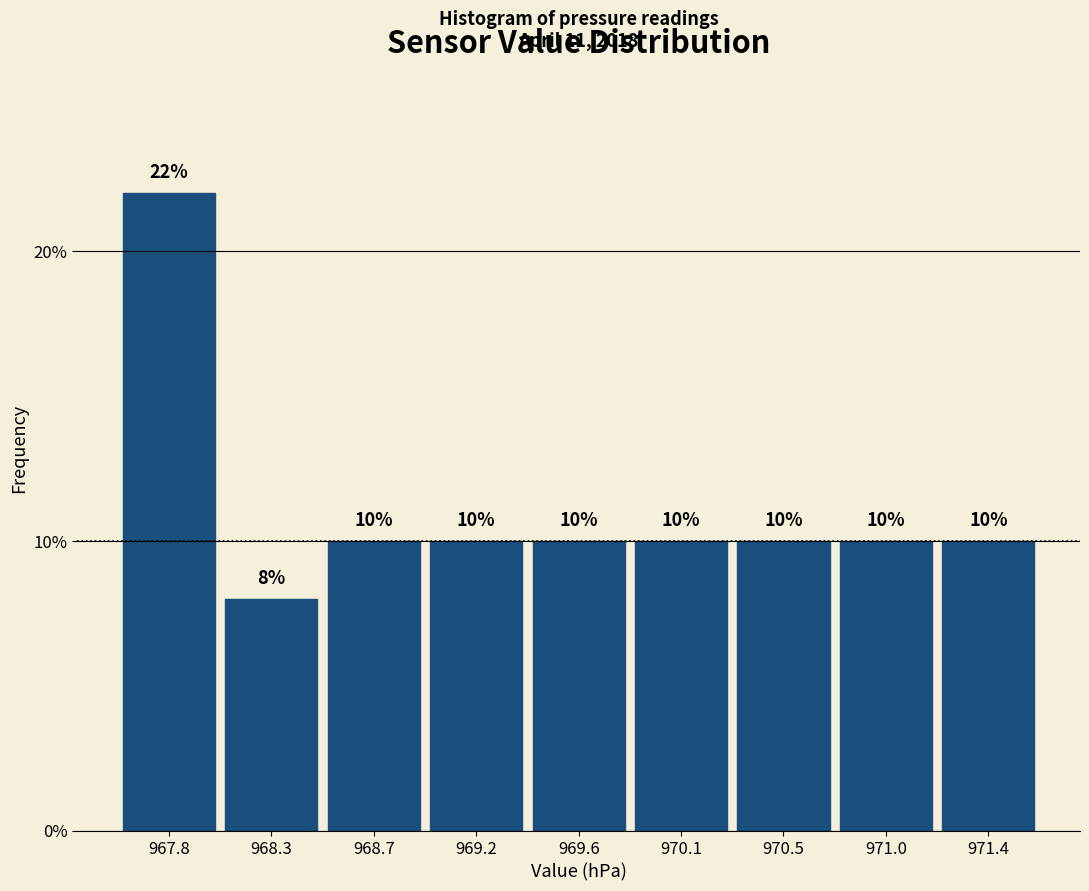

Reading left to right, transcribe this chart: for each bar, give the range it covers on the x-axis and its height. The bar edges are not printed on the chart, so give them approximately, as read against the axis.

967.60 to 968.05: 22
968.05 to 968.50: 8
968.50 to 968.95: 10
968.95 to 969.40: 10
969.40 to 969.85: 10
969.85 to 970.30: 10
970.30 to 970.75: 10
970.75 to 971.20: 10
971.20 to 971.65: 10